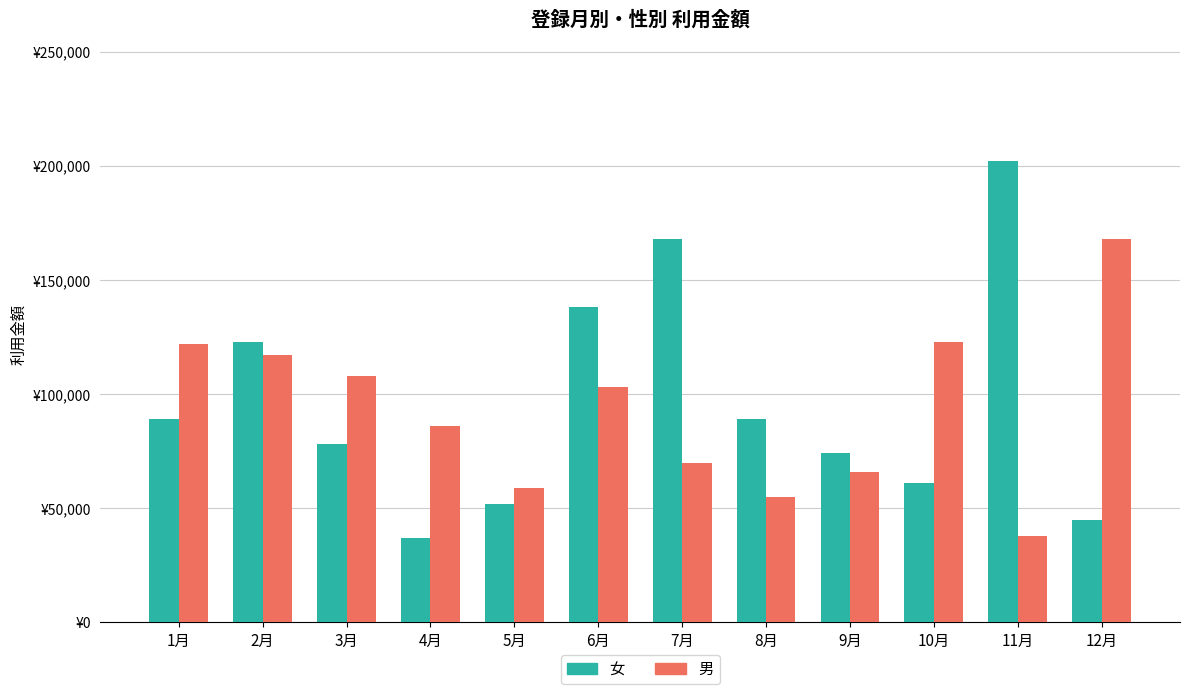

What is the average value of the 男 series?

92917